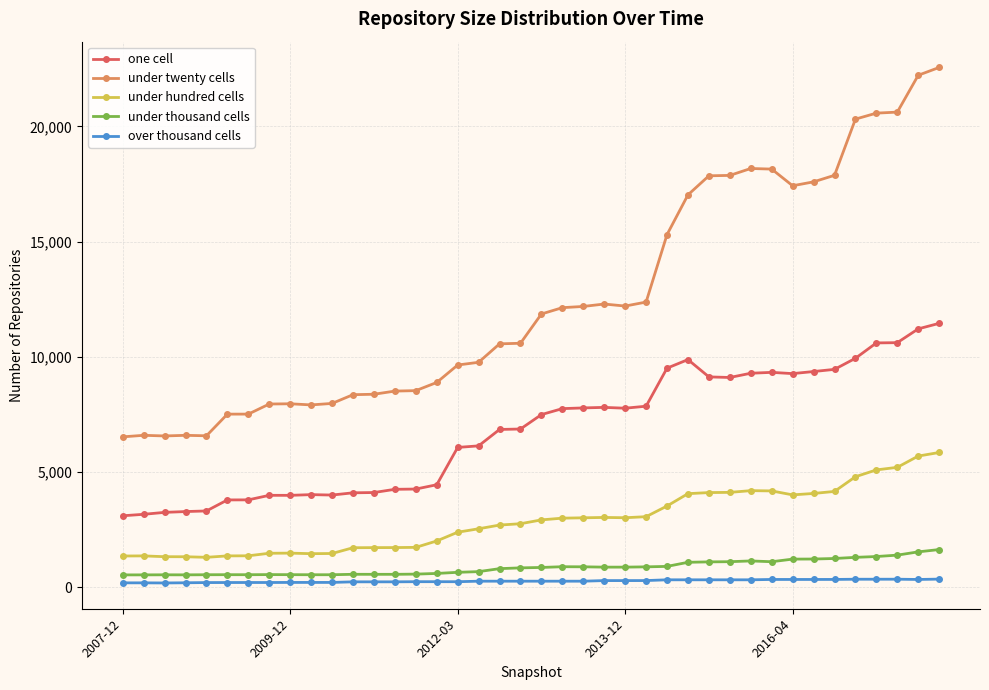

True or false: one cell has more than 0 interior local peaks.

True